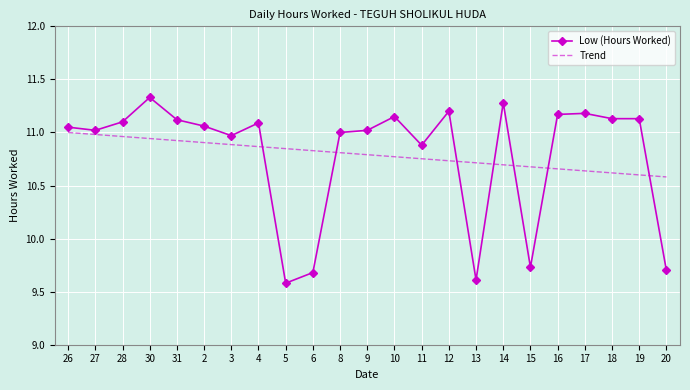

What position from the left is 15?

18